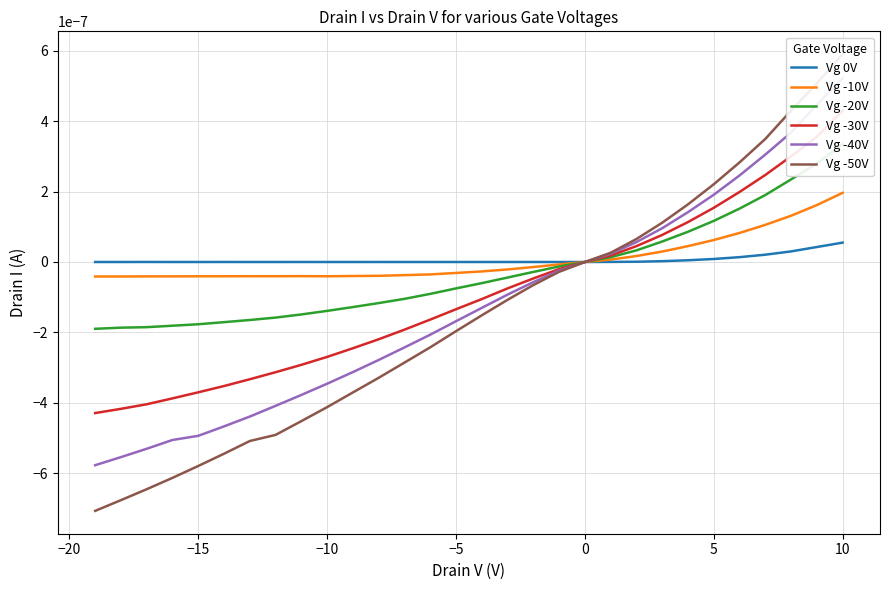

Is this an area chart (filled region under the line)?

No